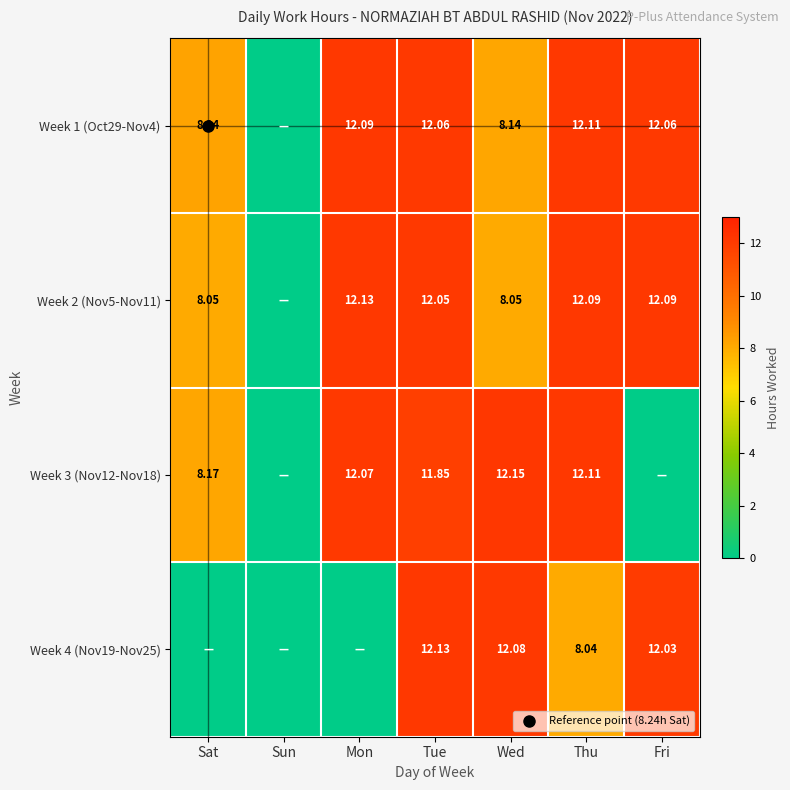

How many values in the Week 2 (Nov5-Nov11) series are below 12?

3